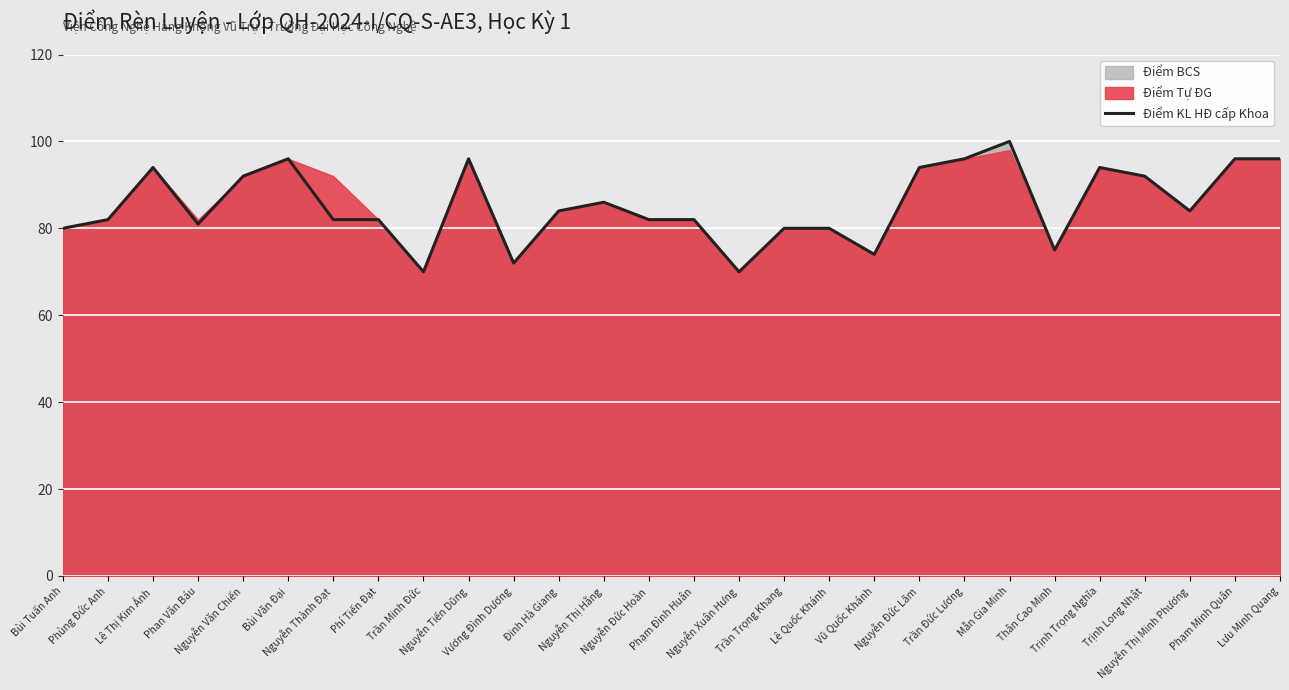

At which category does the data reach its first local peak?

Lê Thị Kim Ánh